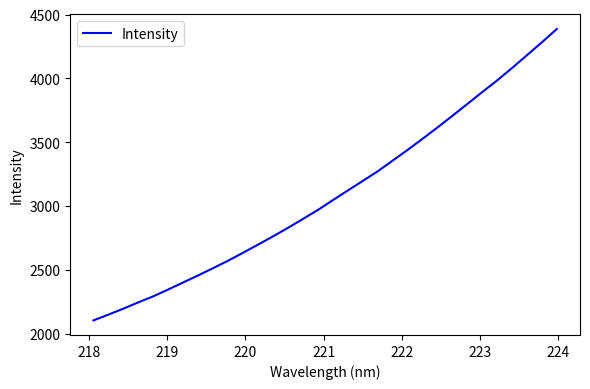

What is the difference between the maximum and minimum values?

2283.2